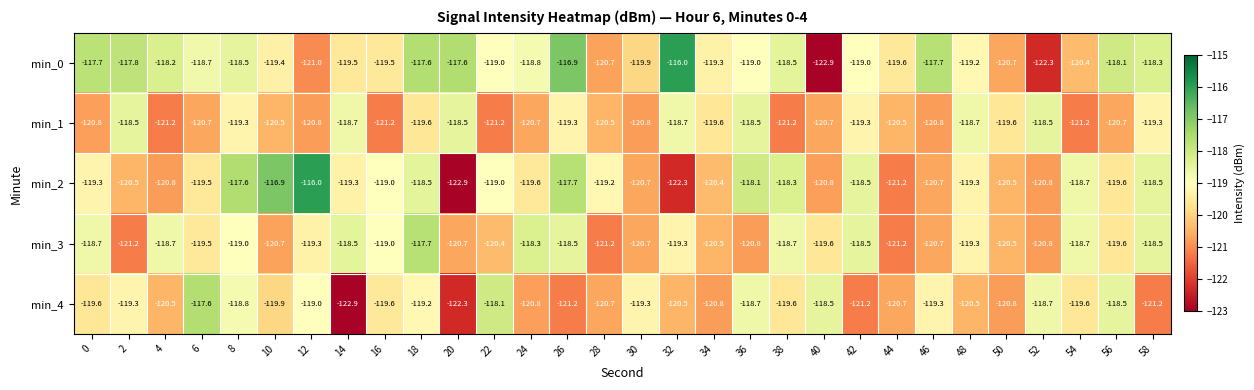

At which category is the sum across all series the highest?

18